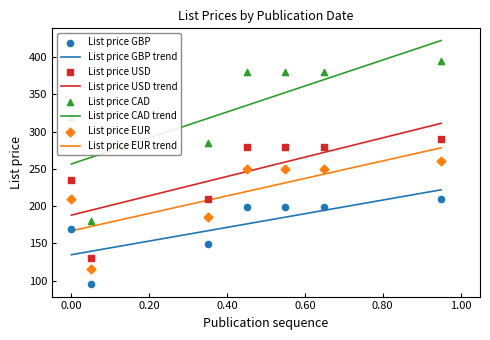

Which series has the widest spread of Y values?

List price CAD